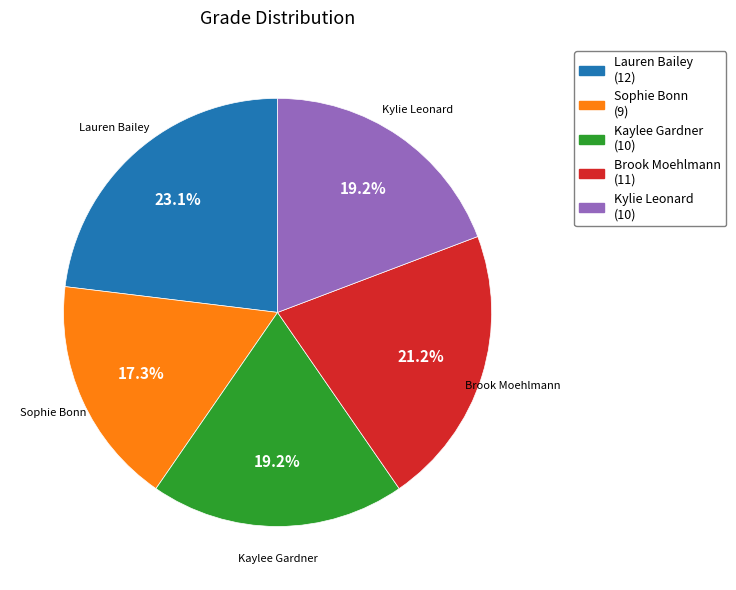

Between Kaylee Gardner and Lauren Bailey, which is larger?

Lauren Bailey